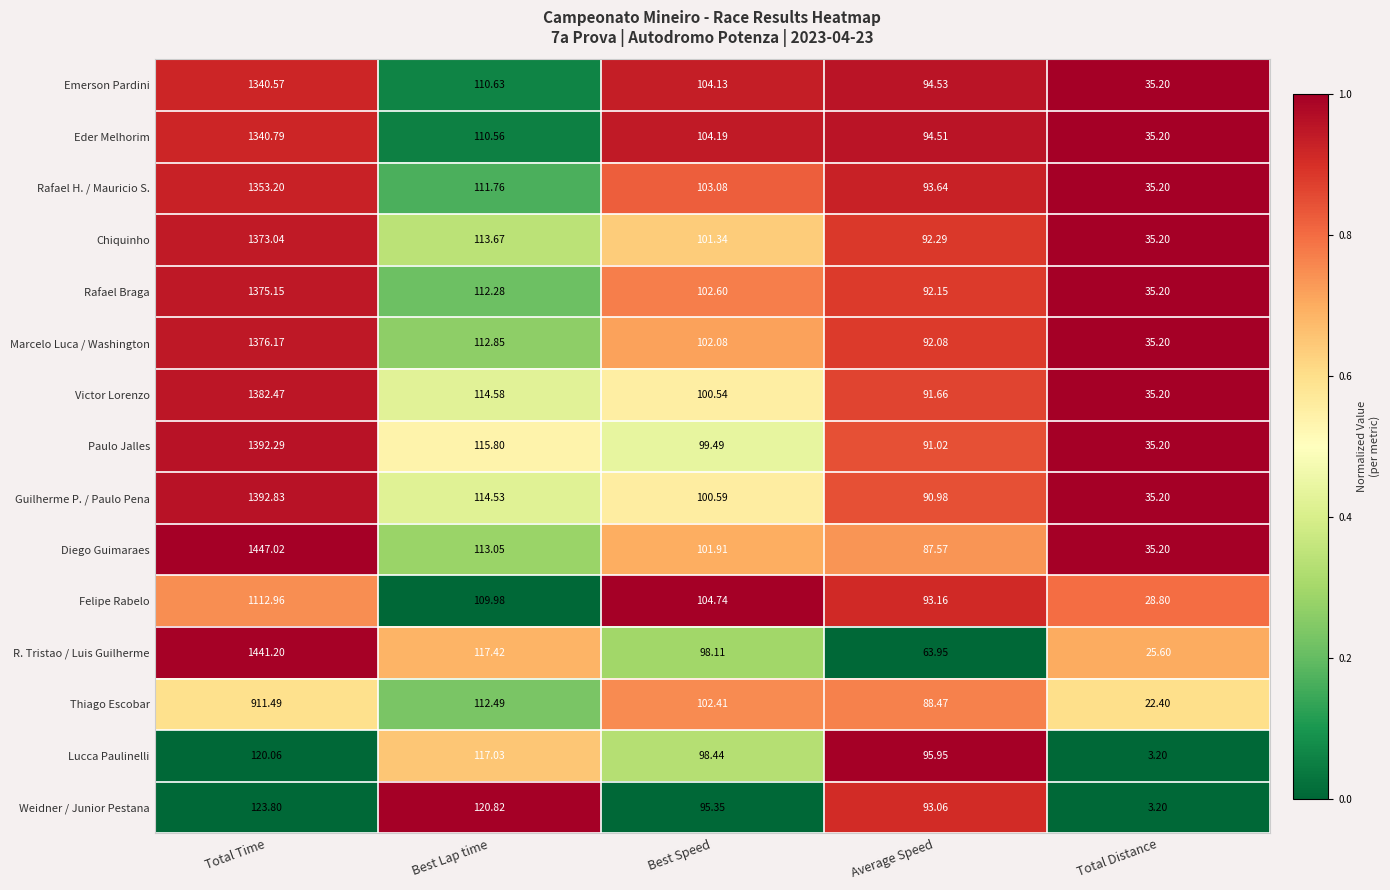

Is the value of Felipe Rabelo at Total Time greater than the value of Chiquinho at Best Lap time?

Yes